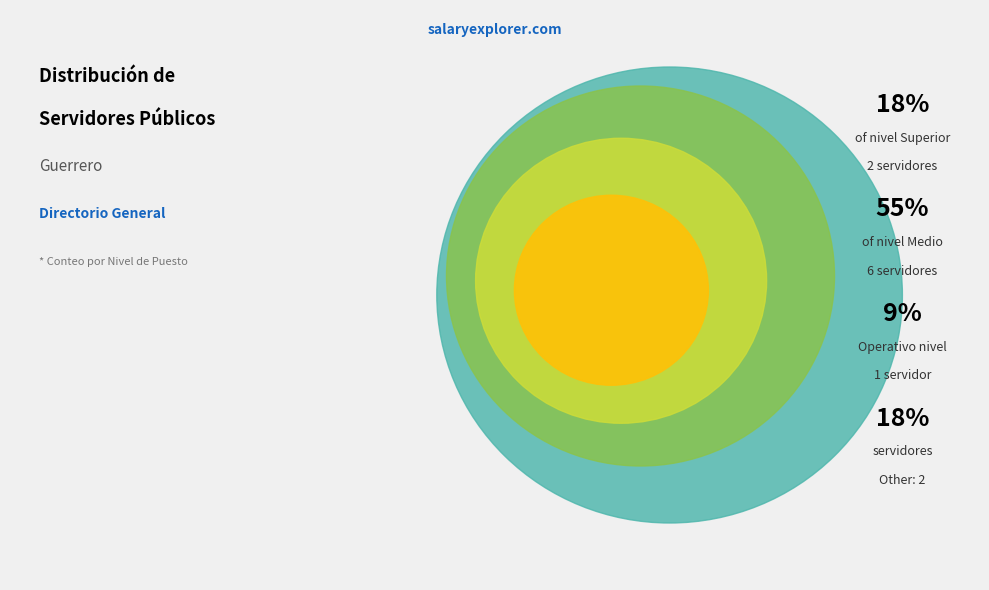

What percentage is the Other slice, to the nearest percent?

18%